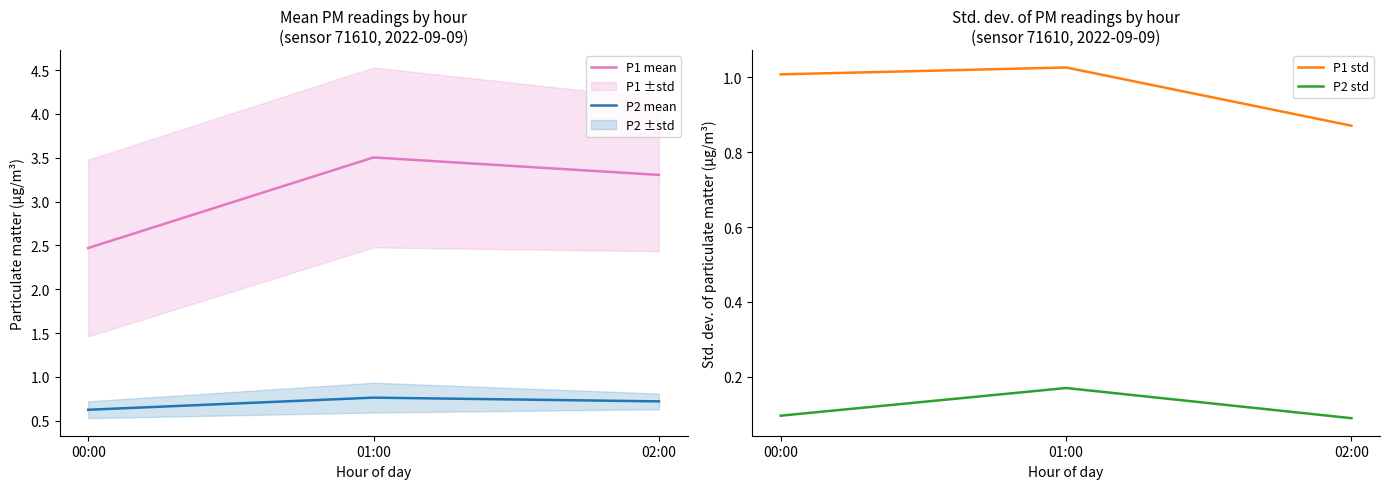

Reading right to left, transcribe all the data shown in this chart.

P1 mean: 3.3	3.5	2.5
P2 mean: 0.7	0.8	0.6
P1 std: 0.9	1.0	1.0
P2 std: 0.1	0.2	0.1